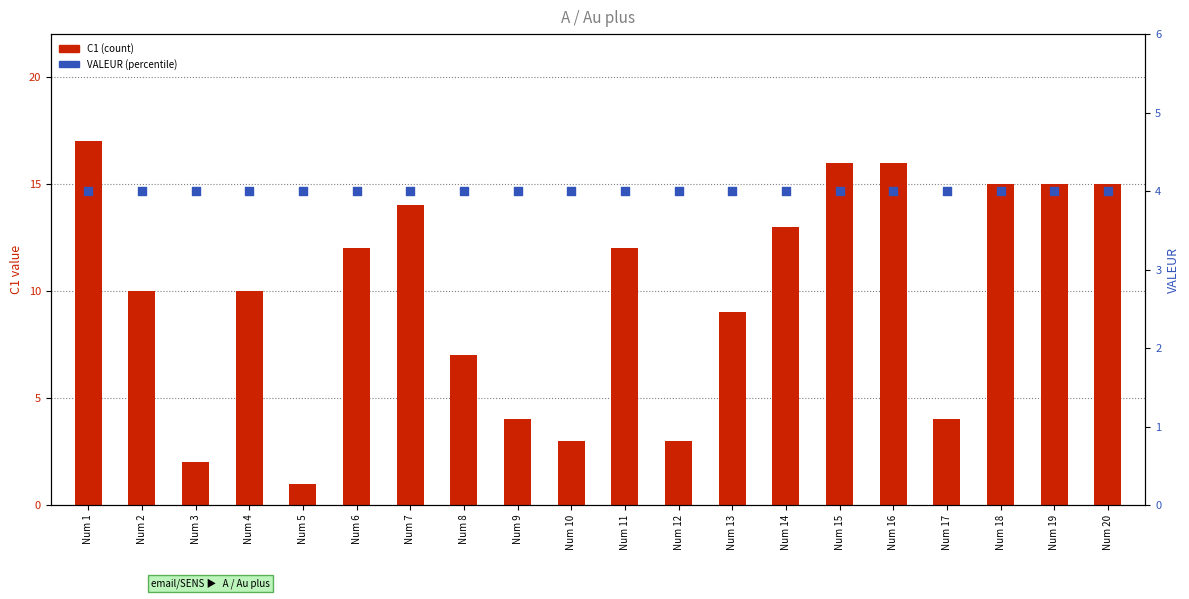

Is the value of C1 at Num 8 greater than the value of VALEUR at Num 17?

Yes